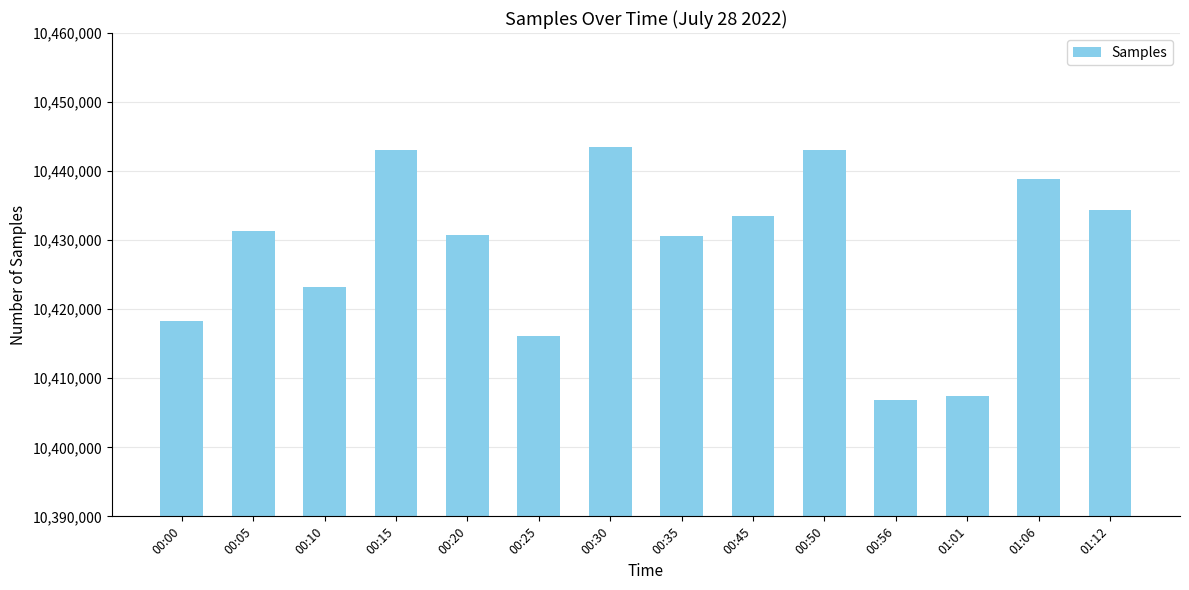

Approximately how many times larger is the value at 01:06 compared to 00:20?

1.0